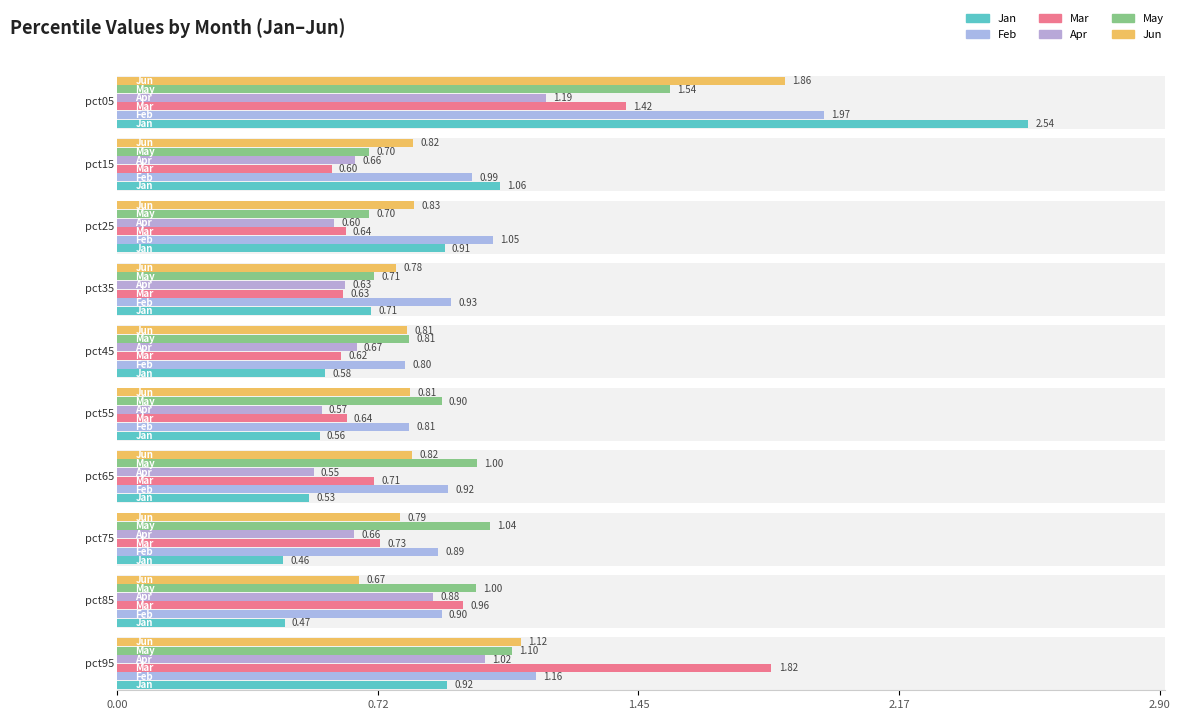

What is the difference between the highest and lowest values at pct25?

0.4